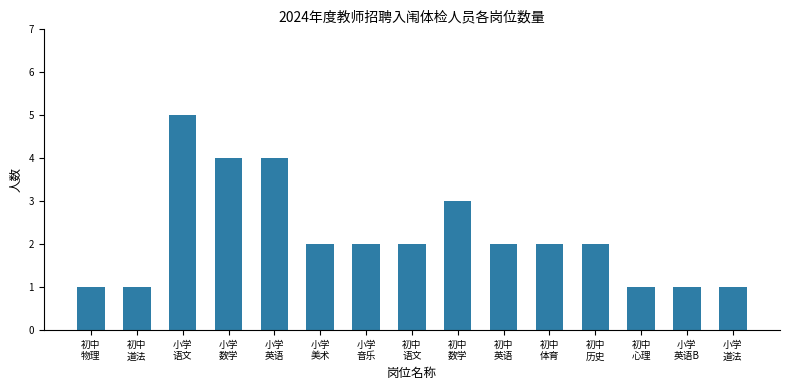

True or false: the data shows 2 at 小学
英语B.

False